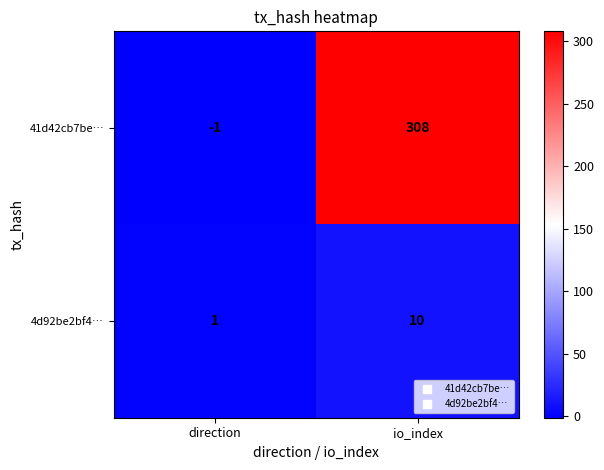

At which category is the sum across all series the highest?

io_index